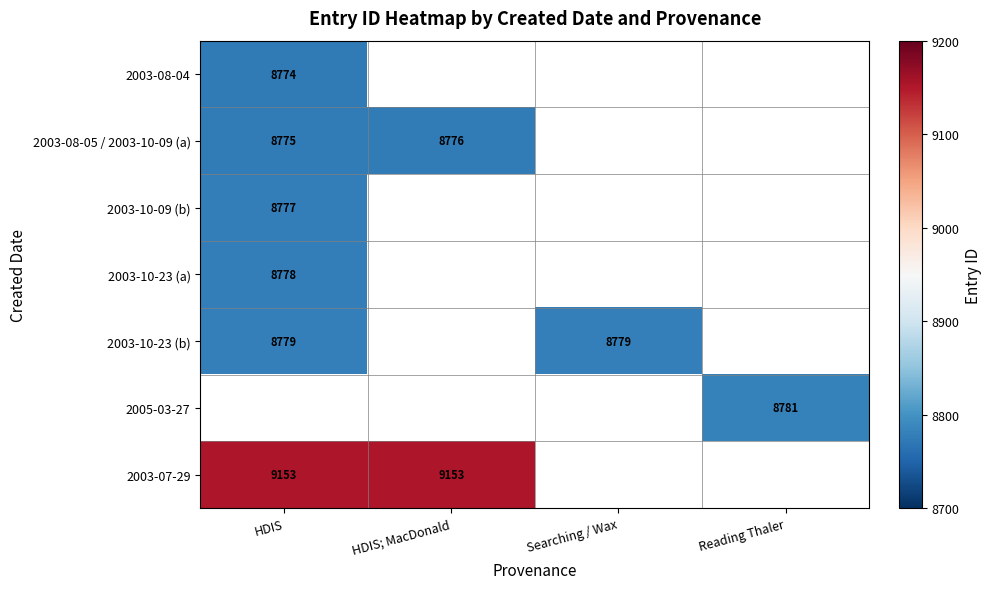

How many categories are shown in the chart?

4